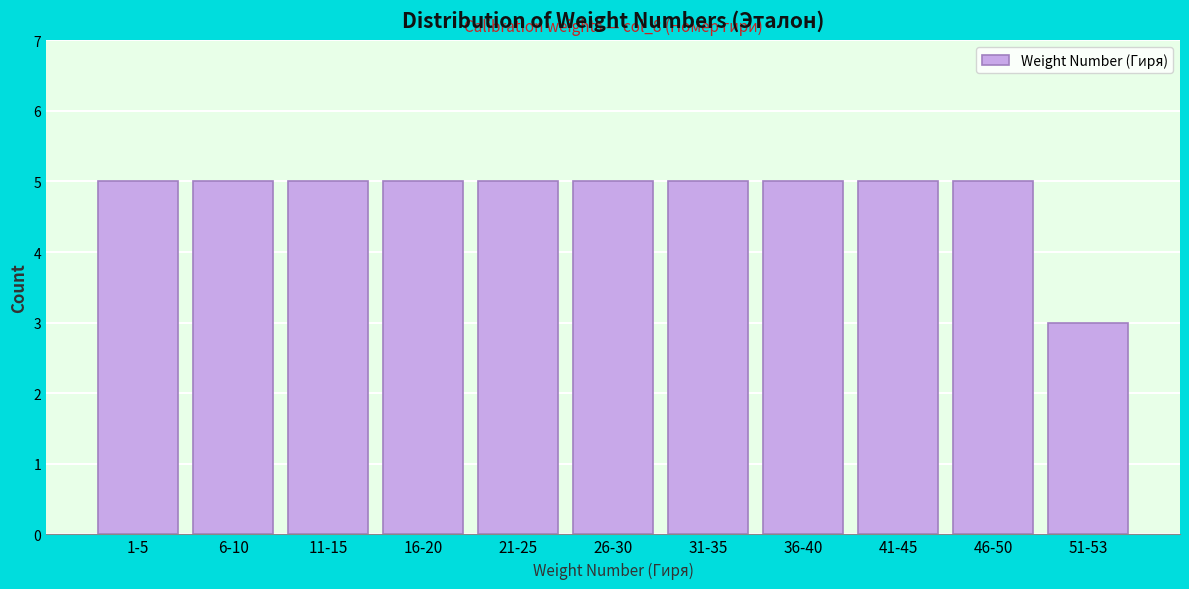

Reading right to left, extract all data points from this chart.

3	5	5	5	5	5	5	5	5	5	5